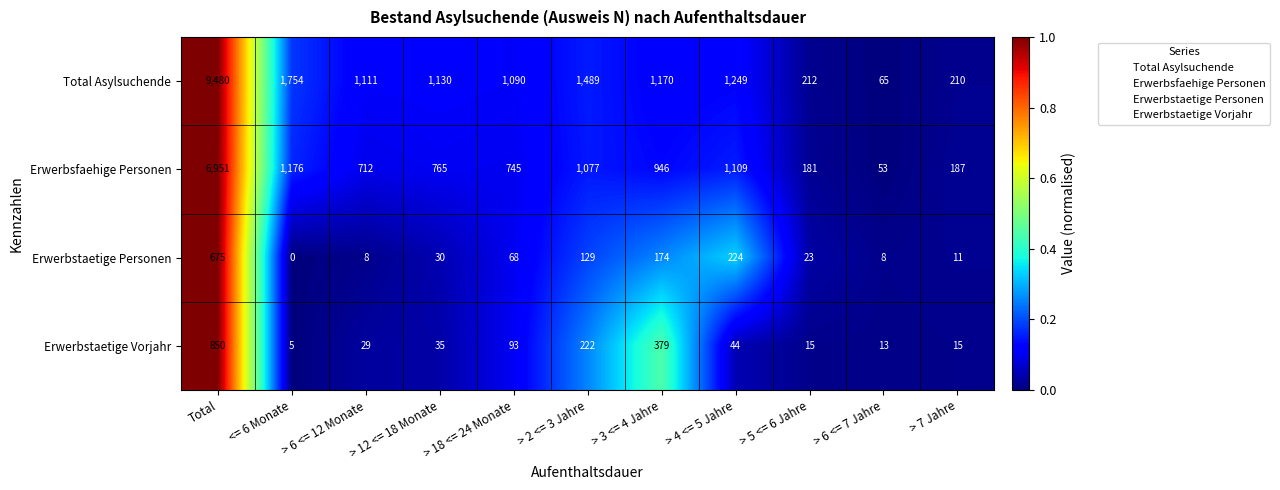

Is it true that Erwerbstaetige Personen equals 8 at > 6 <= 12 Monate?

True